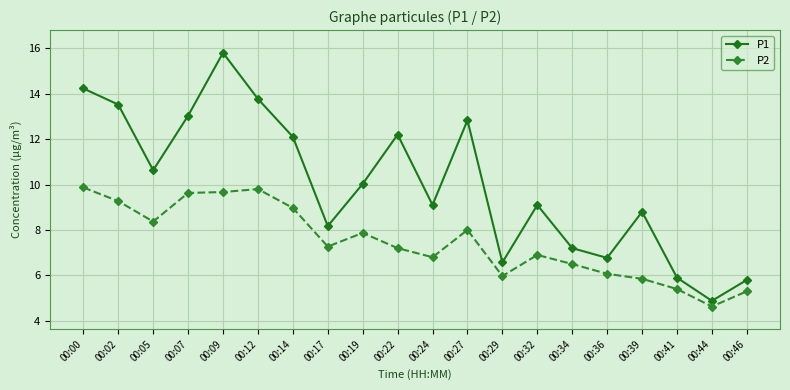

Rank the series by their maximum value, from lowest to highest.

P2, P1